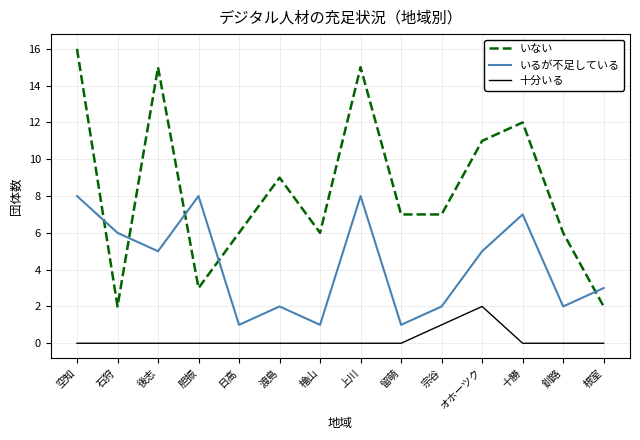

What is the total value across all series at 宗谷?

10